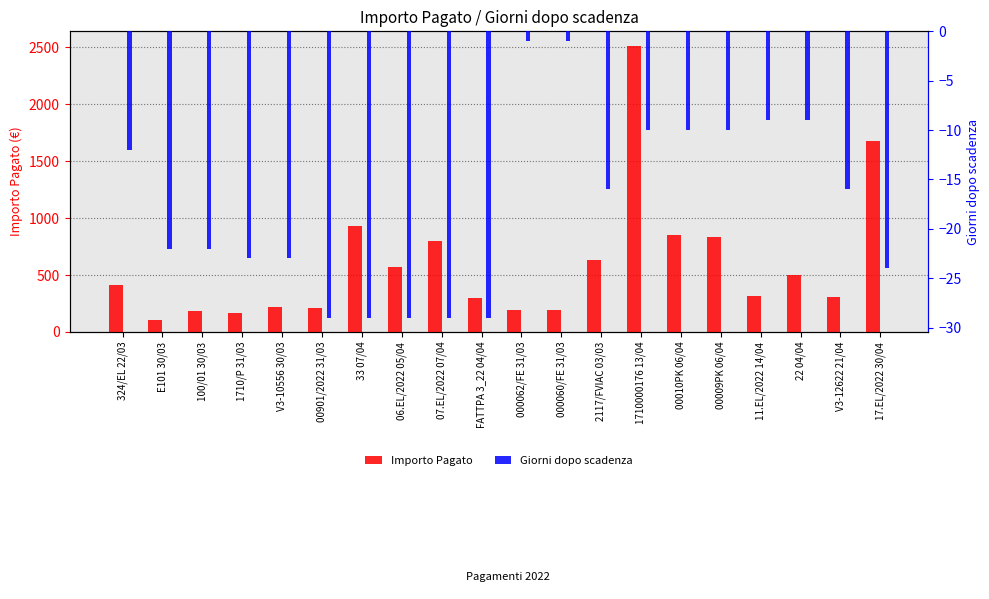

How many data points in Giorni dopo scadenza are less than -16?

10